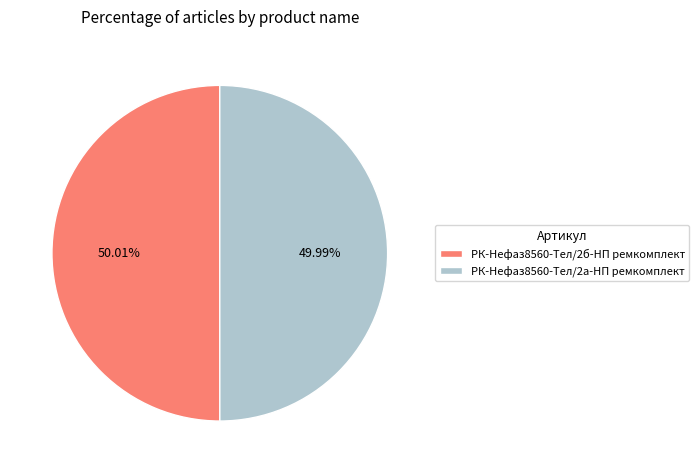

Do РК-Нефаз8560-Тел/2б-НП ремкомплект and РК-Нефаз8560-Тел/2а-НП ремкомплект together represent more than half of the pie?

Yes